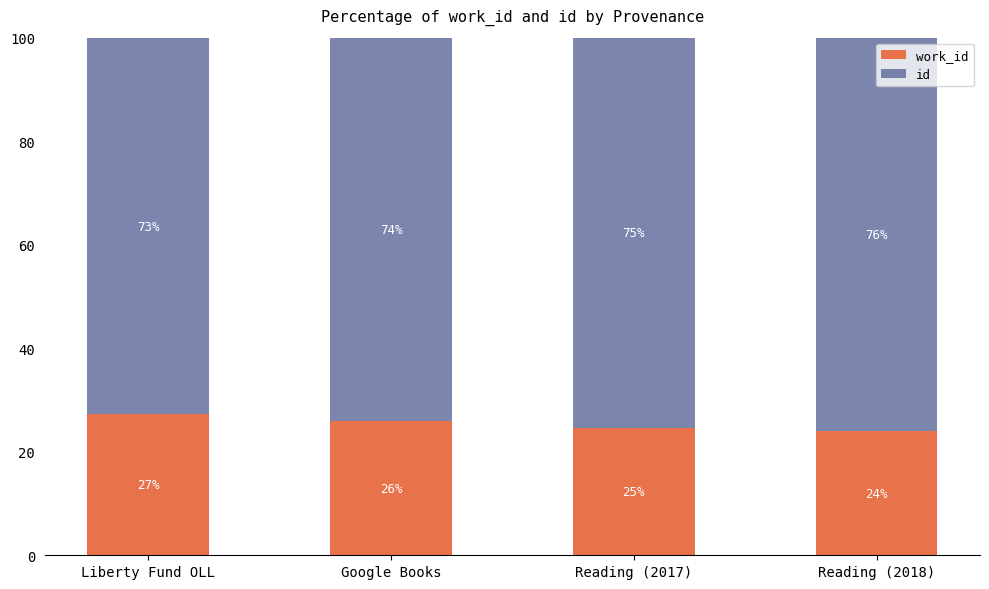

What is the total value across all series at Reading (2018)?

100.0